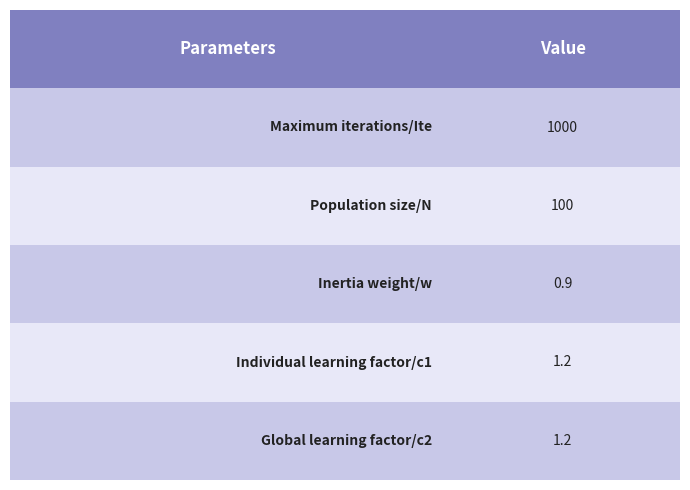

What is the difference between the maximum and minimum values?

999.1